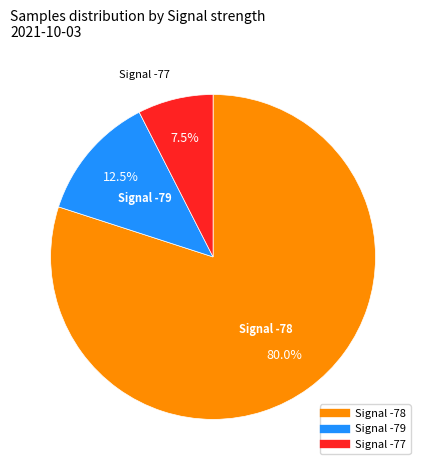

Is there a majority slice in this chart?

Yes